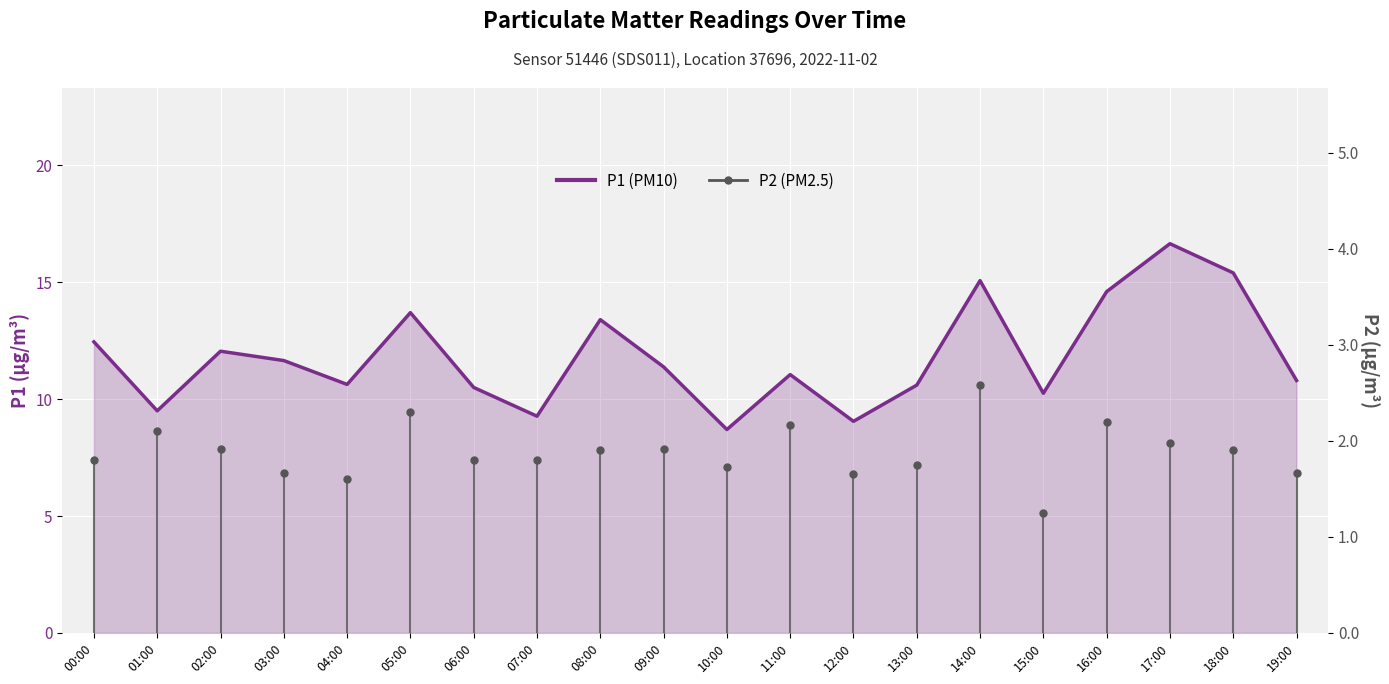

How many values in the P1 (PM10) series are below 11?

9